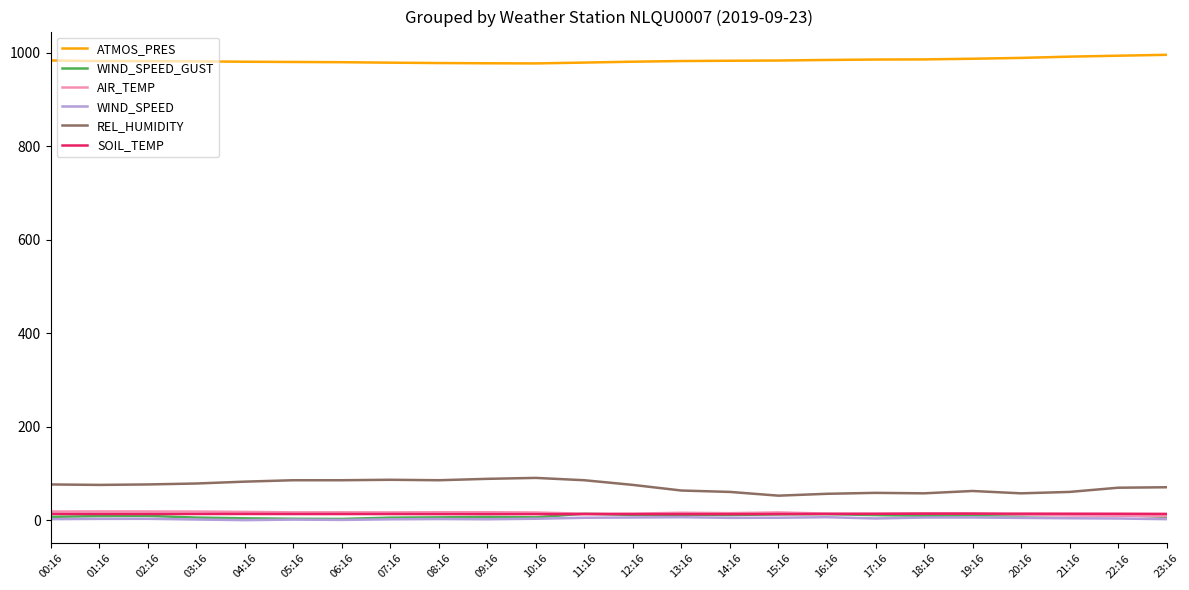

True or false: ATMOS_PRES and REL_HUMIDITY intersect in this chart.

False